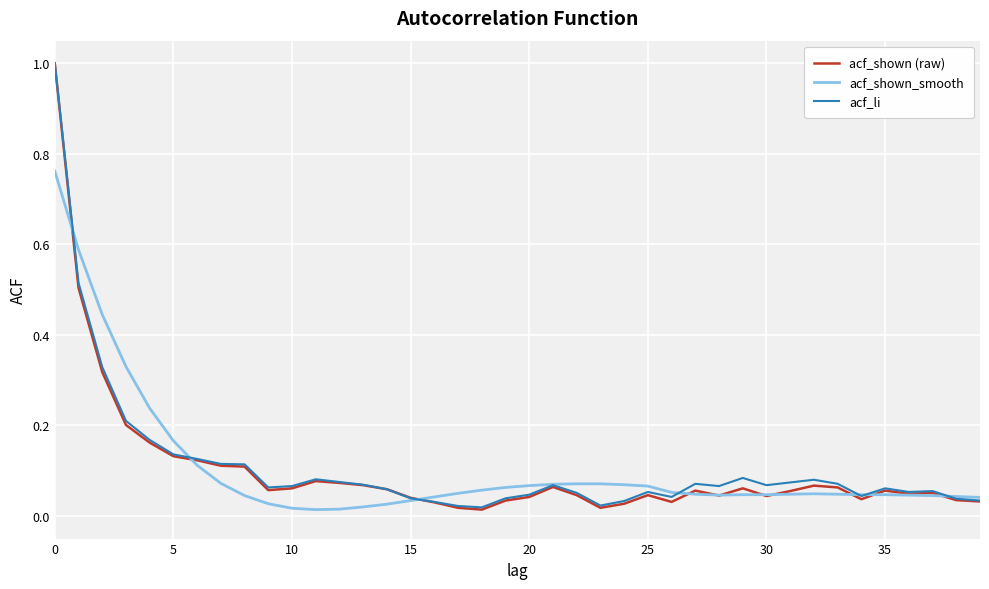

How many lines are shown in the chart?

3